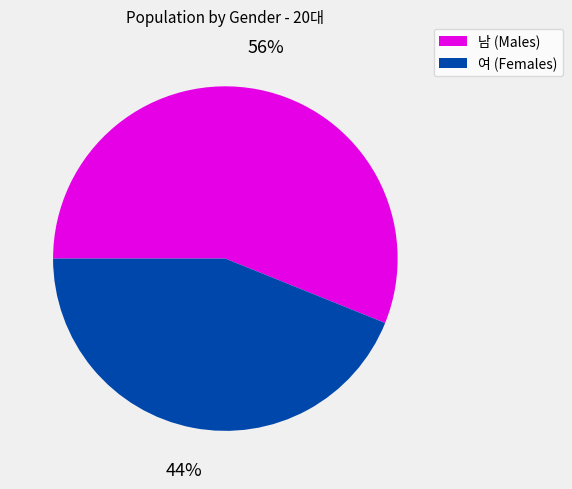

Rank the categories by value from highest to lowest.

남, 여